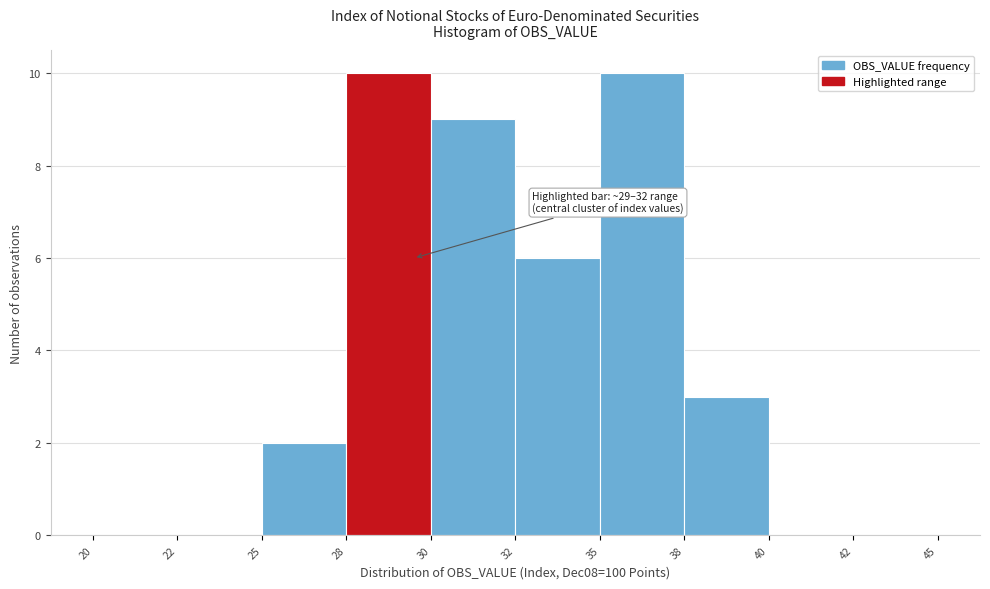

Reading left to right, transcribe all the data shown in this chart.

20=0	22=0	25=2	28=10	30=9	32=6	35=10	38=3	40=0	42=0